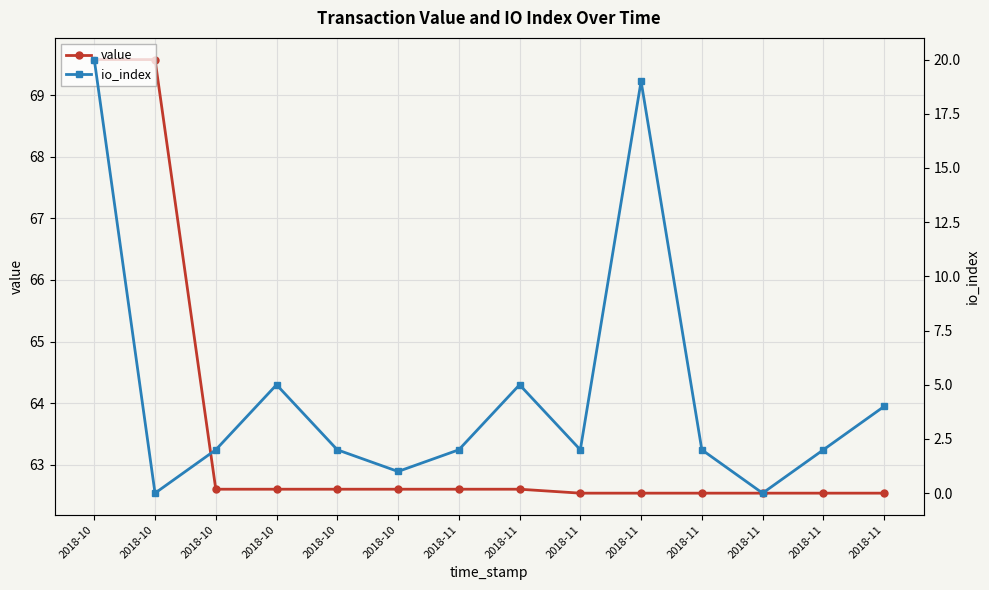

Which series has the widest spread of values?

io_index